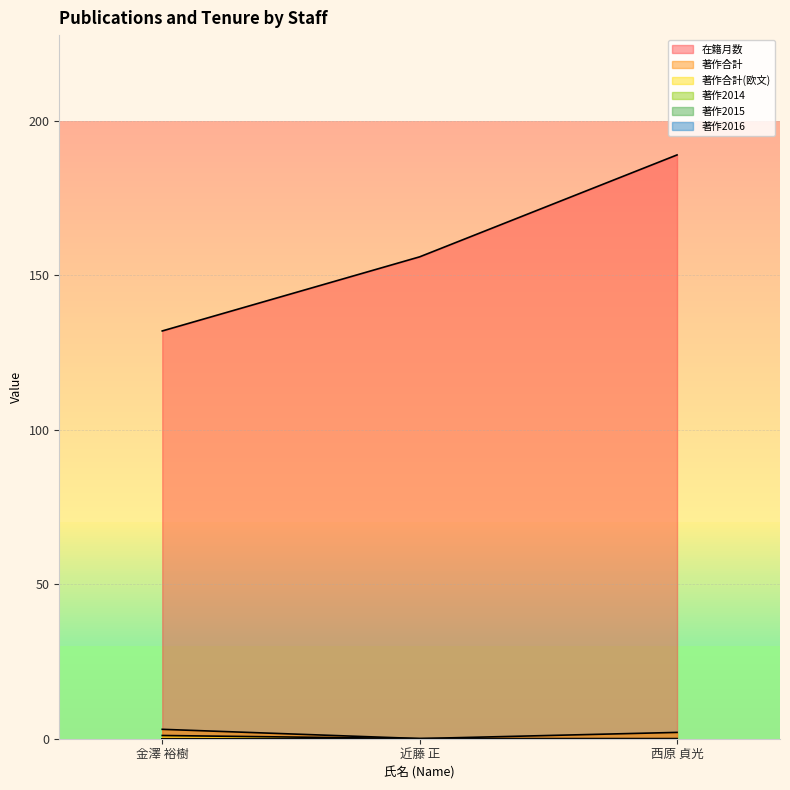

Between 金澤 裕樹 and 近藤 正, which series saw the biggest shift?

在籍月数